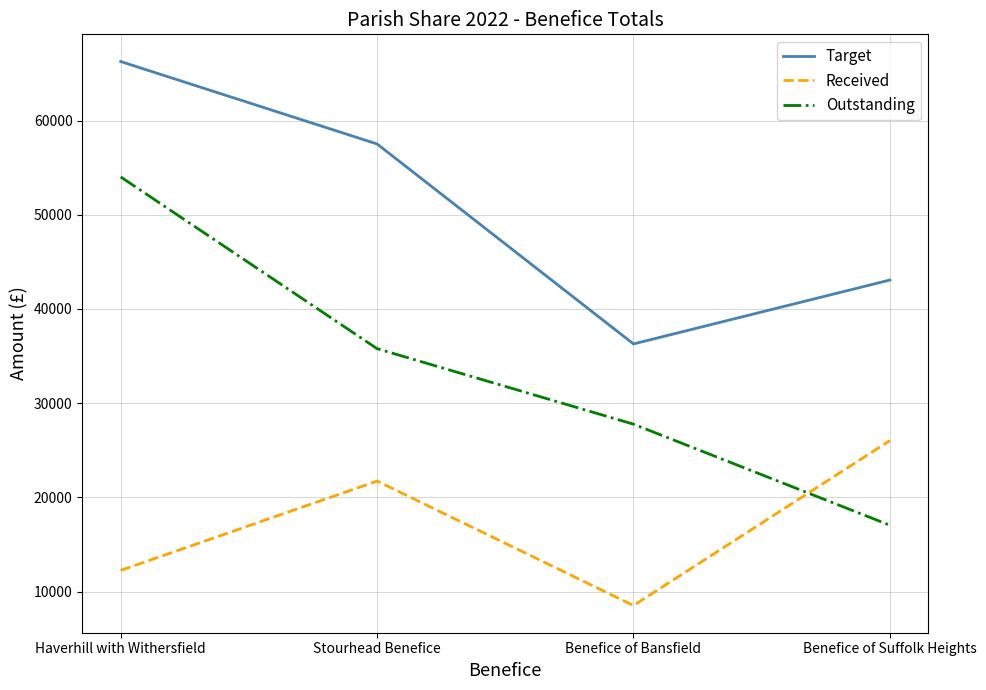

Rank the series at Stourhead Benefice from highest to lowest value.

Target, Outstanding, Received